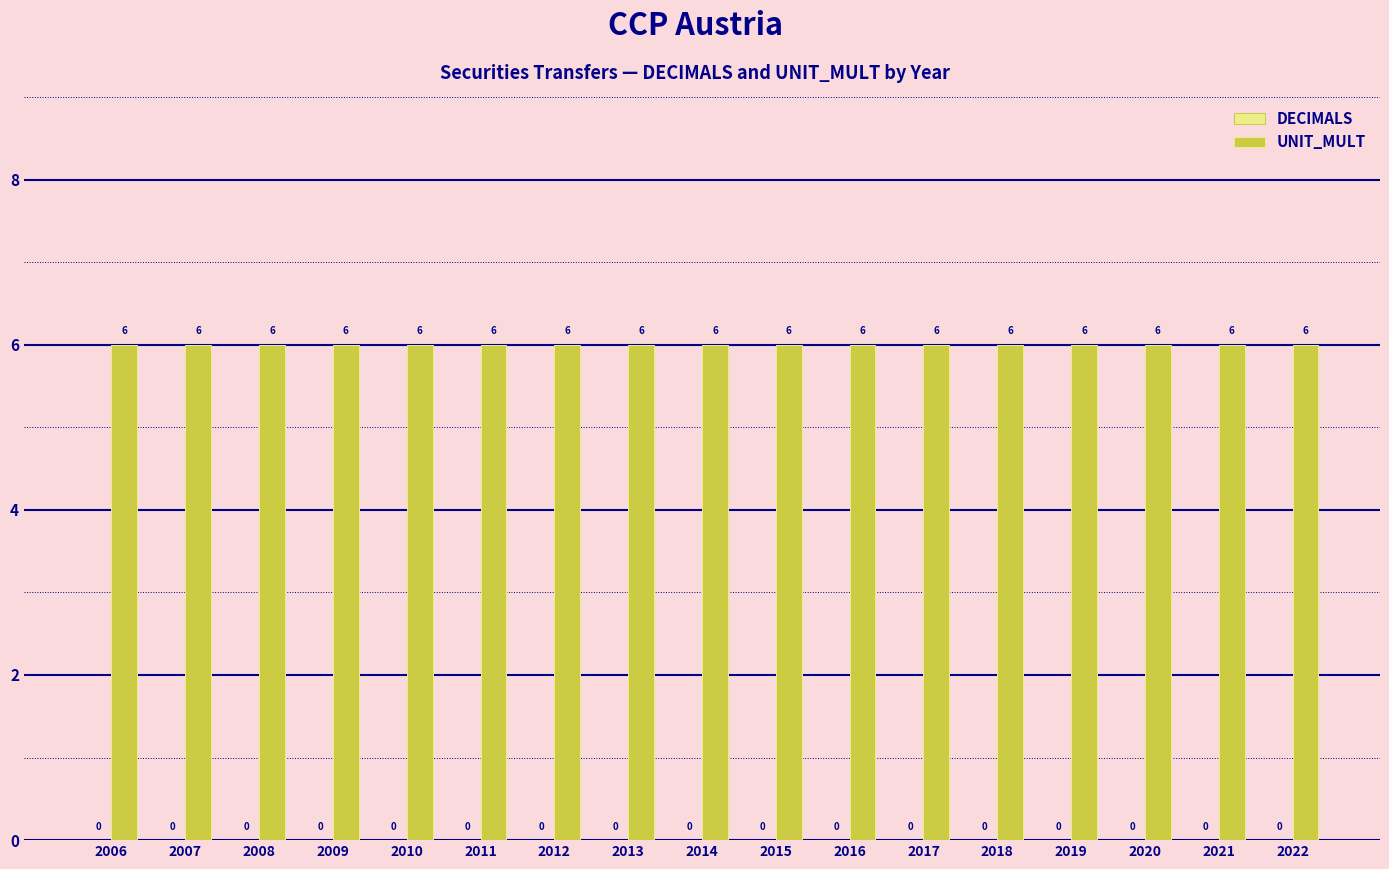

Is the value of DECIMALS at 2006 greater than the value of UNIT_MULT at 2007?

No